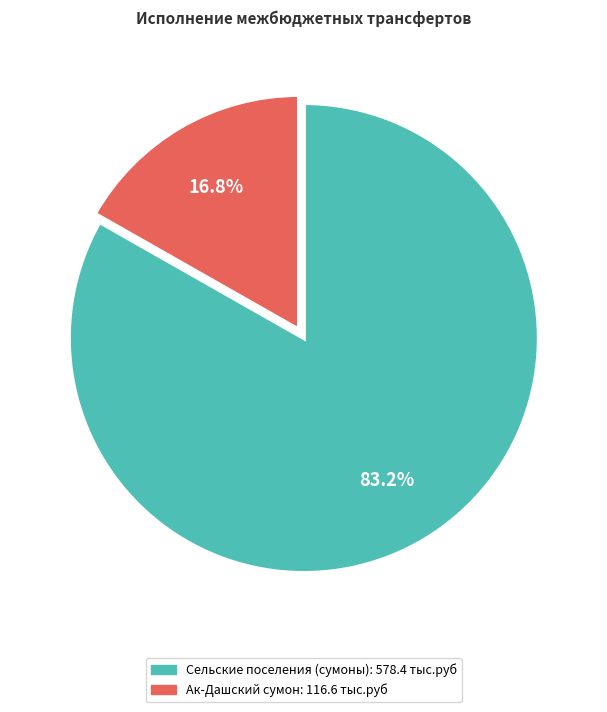

Is there any slice that represents more than half of the pie?

Yes